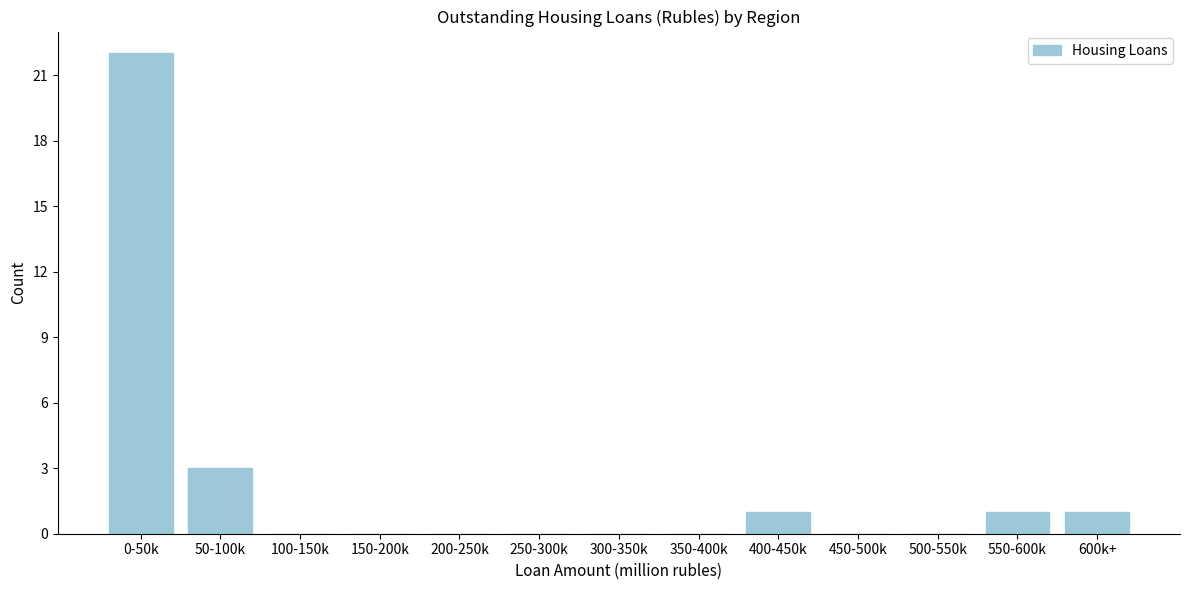

Reading right to left, transcribe all the data shown in this chart.

600k+=1	550-600k=1	500-550k=0	450-500k=0	400-450k=1	350-400k=0	300-350k=0	250-300k=0	200-250k=0	150-200k=0	100-150k=0	50-100k=3	0-50k=22